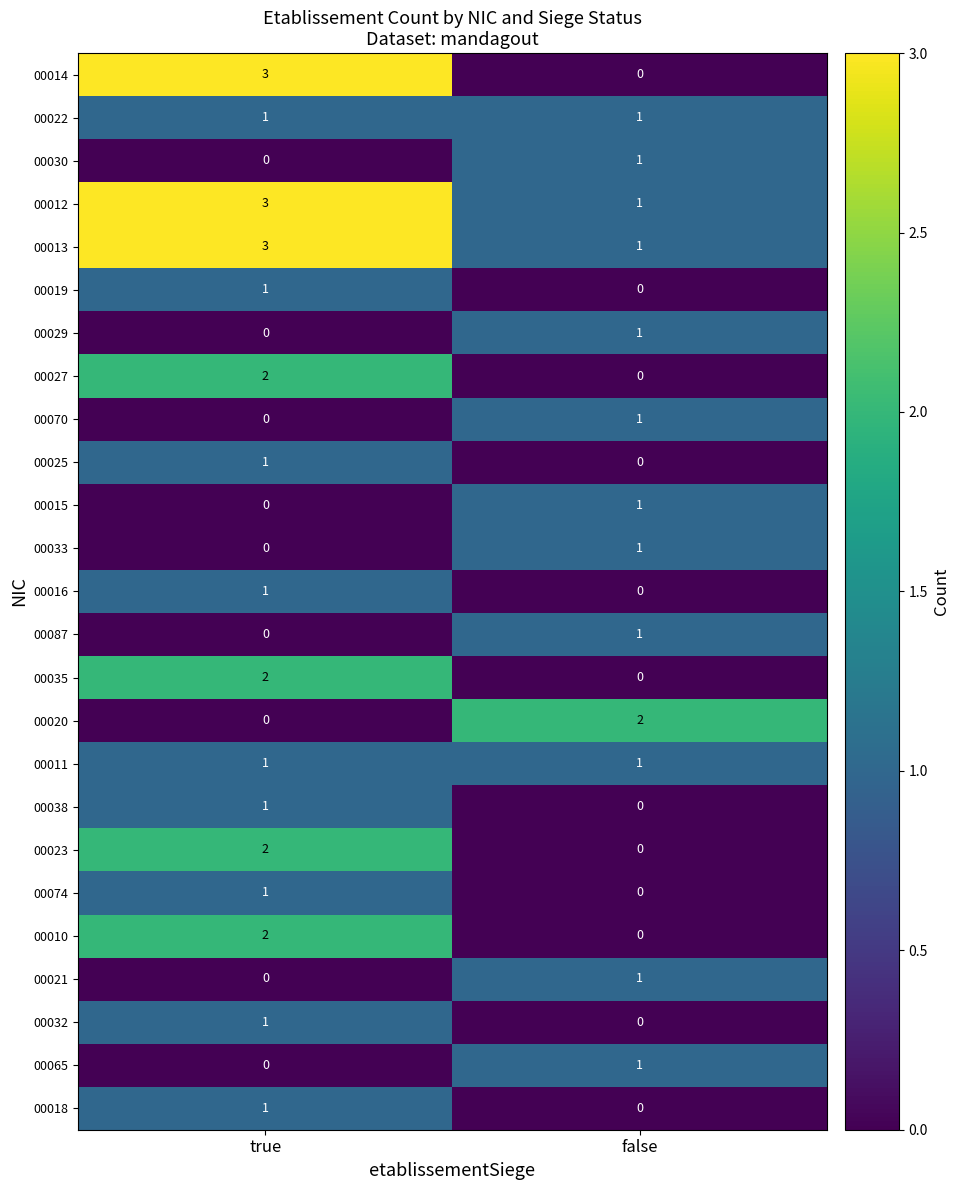

Count the number of data series in this chart.

25